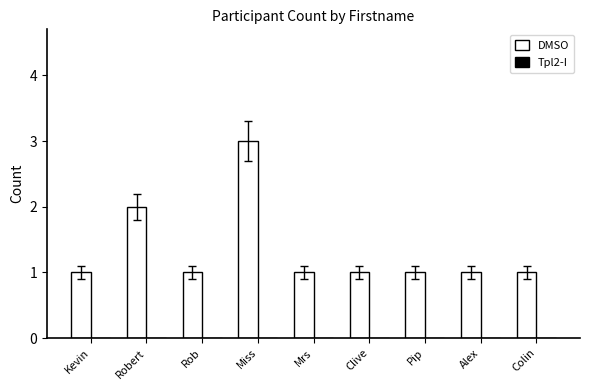

What is the greatest value displayed?

3